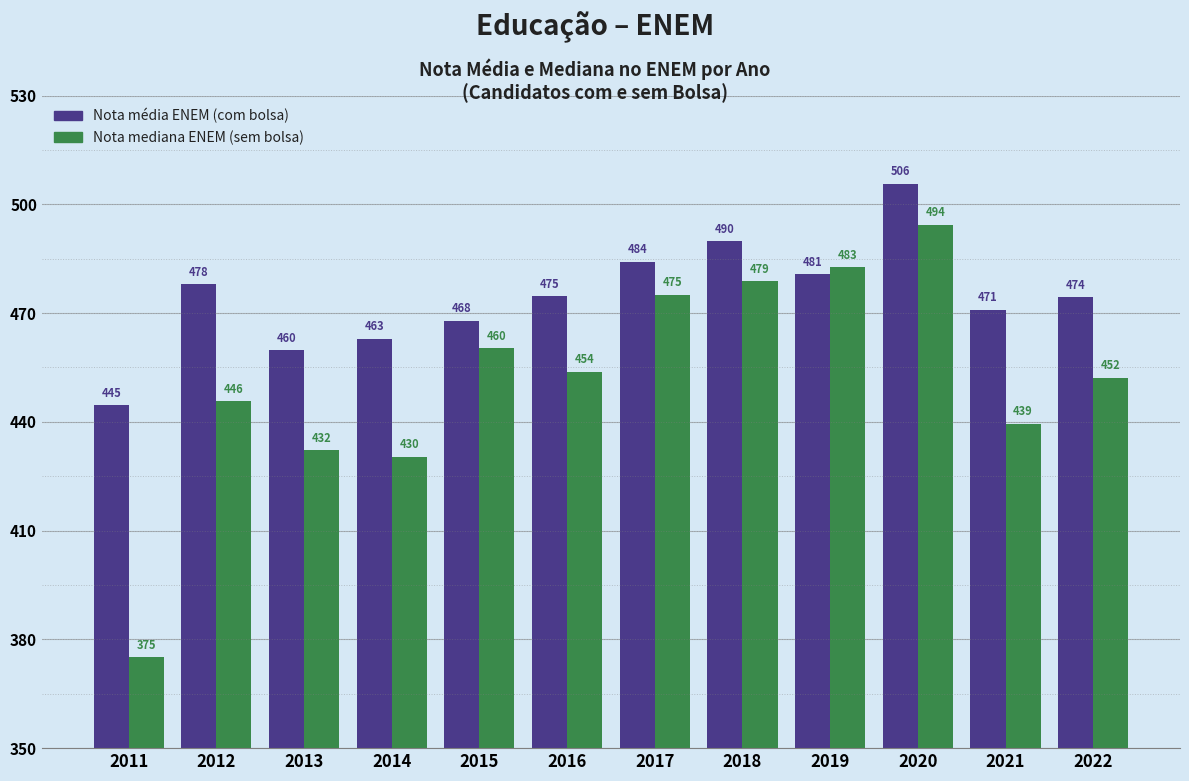

At which label is Nota mediana ENEM (sem bolsa) closest to 434?

2013